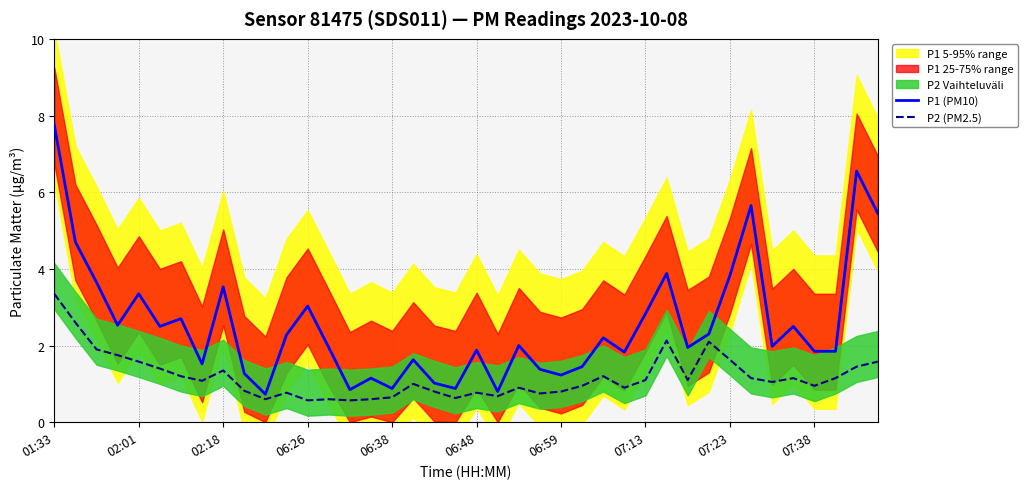

Is it true that P1 (PM10) equals 12.7 at 01:33?

False